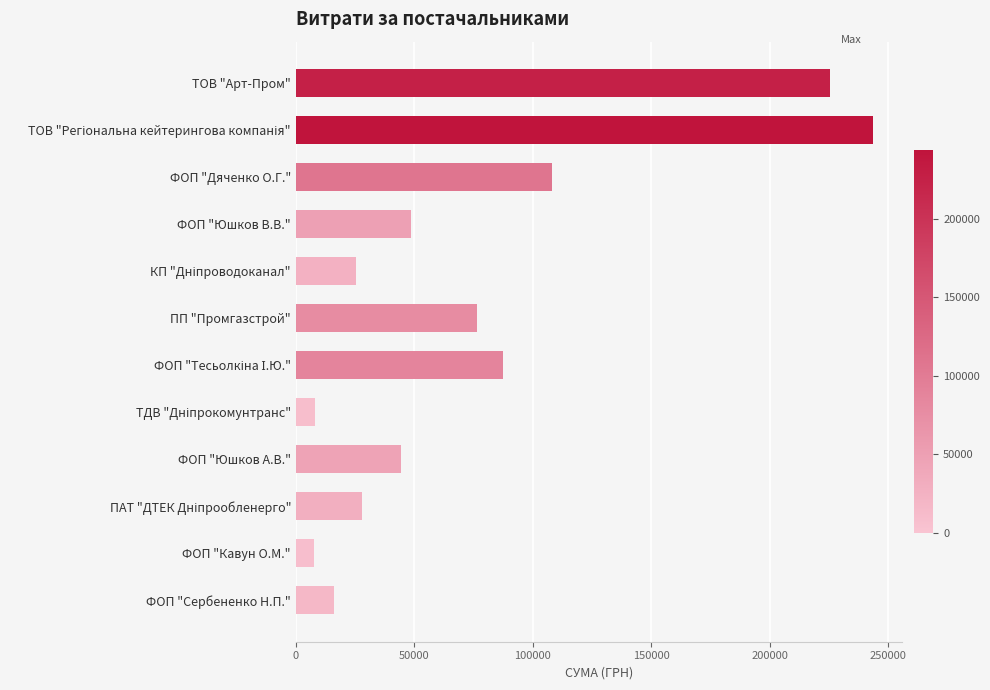

The chart shows a value of 76271.6 at ПП "Промгазстрой". True or false?

True